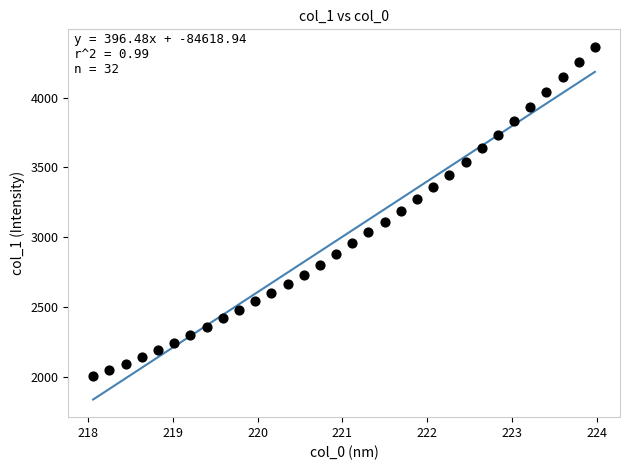

What is the range of Y values (max minus min)?

2357.9